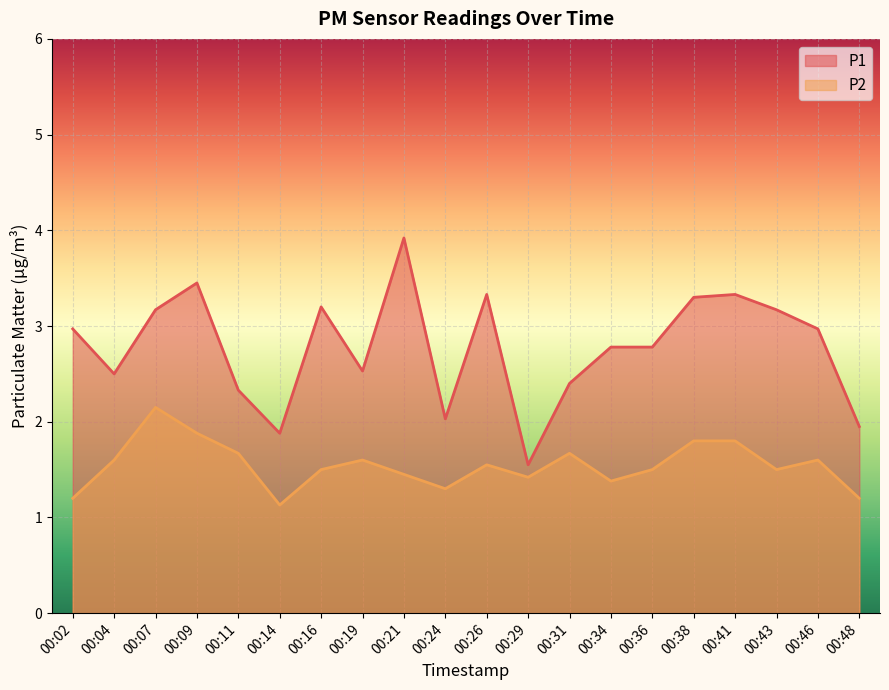

At 00:31, list the series in order from smallest to largest.

P2, P1